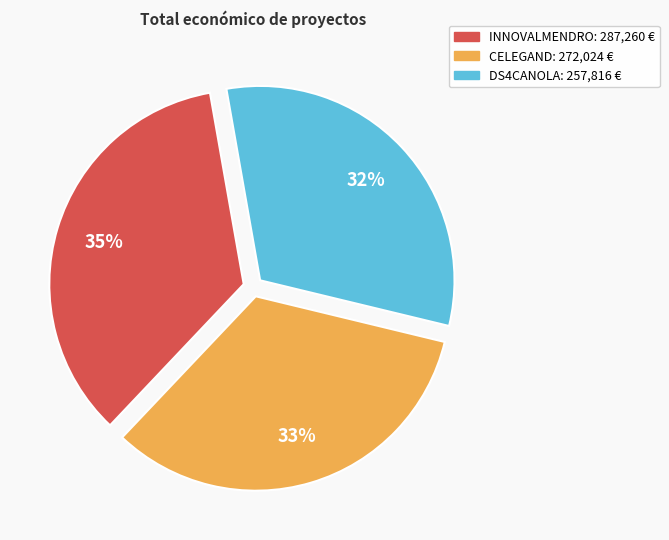

Which slice is the largest?

INNOVALMENDRO